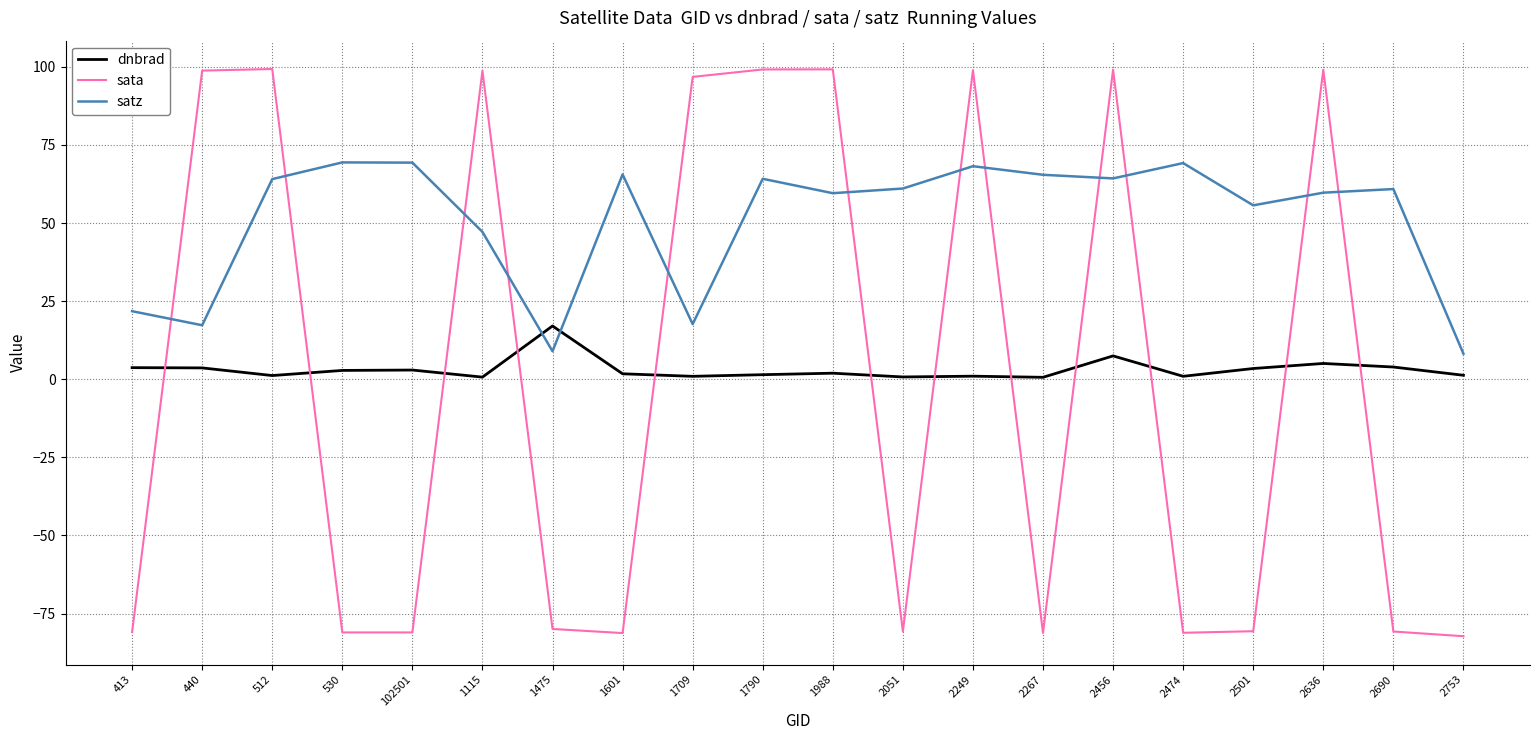

What is the spread (max minus min) of values at 1115?

98.1